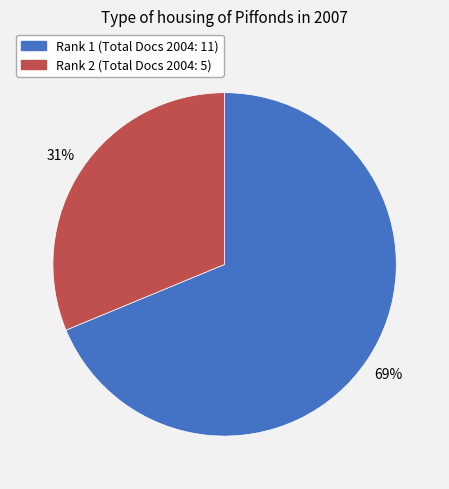

Count the number of slices in the pie.

2